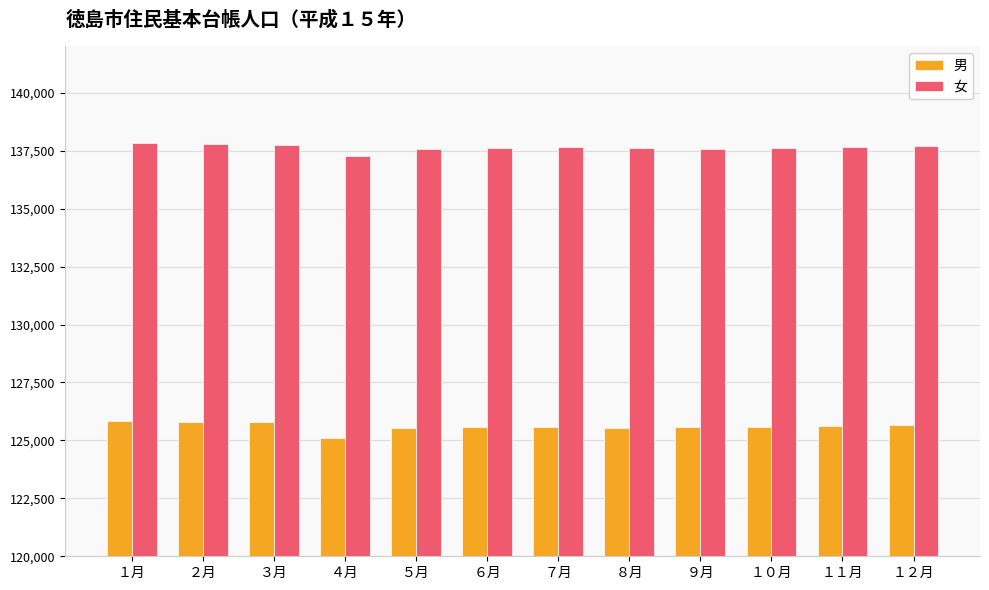

What is the sum of all 女 values?

1651788